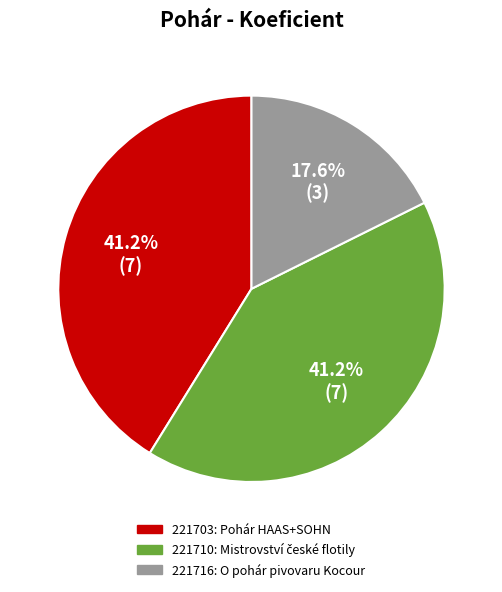

How many slices are in this pie chart?

3